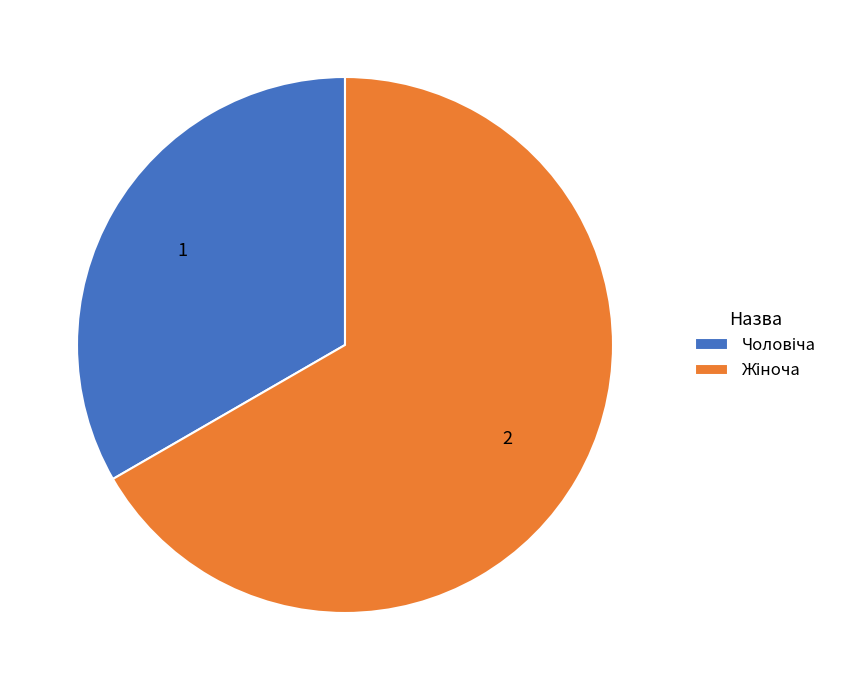

Is there a majority slice in this chart?

Yes